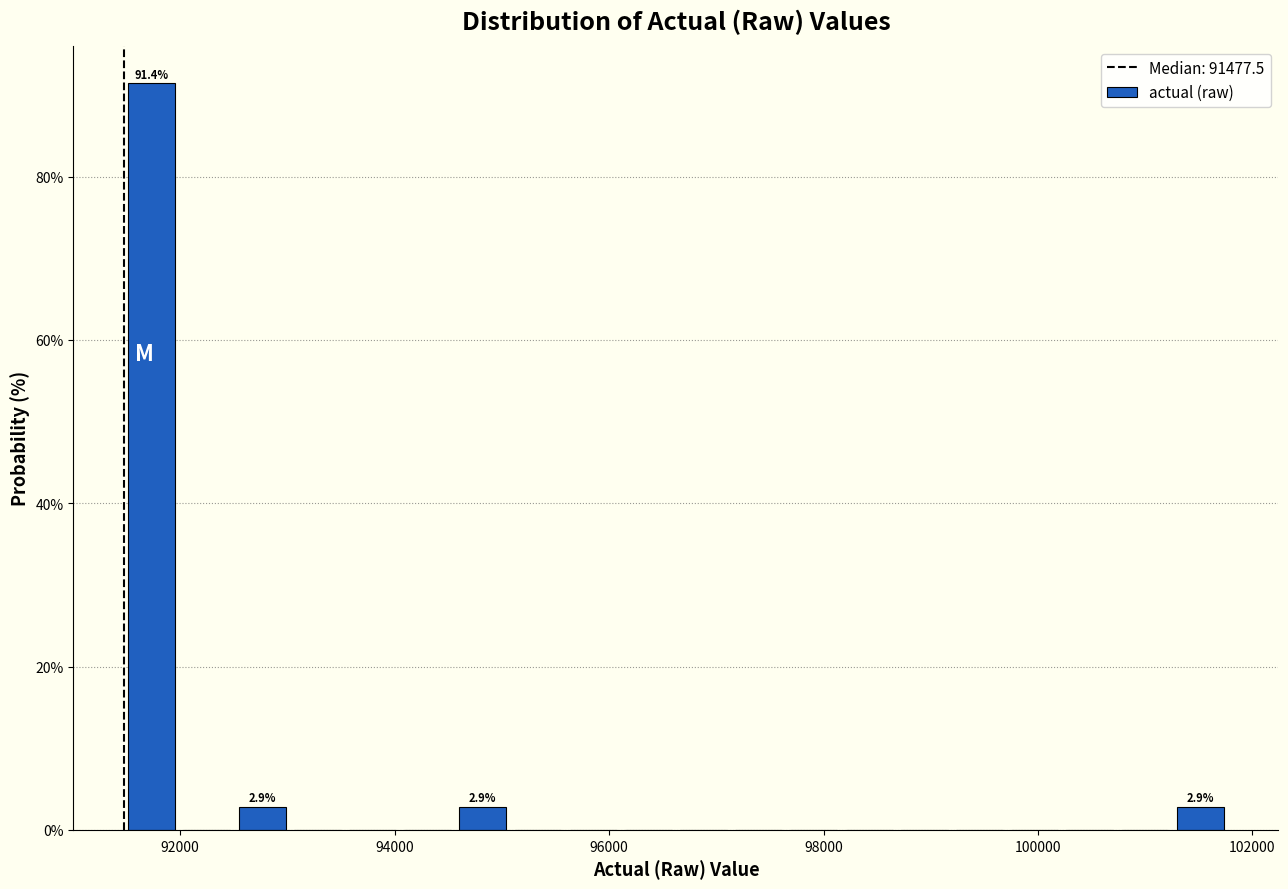

Read against the x-axis, roughly where is the centre of the tallest bar?

91800